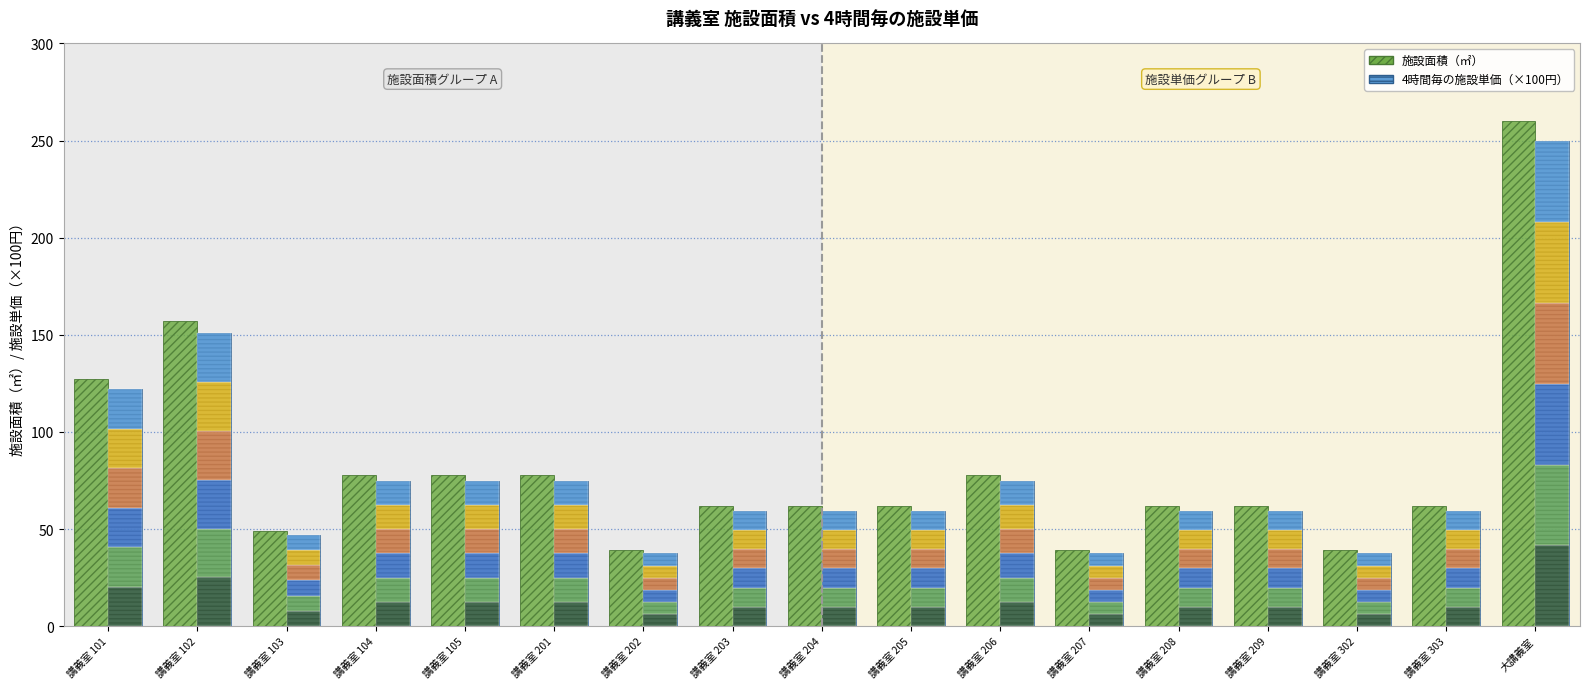

How many bars are there in total?

34